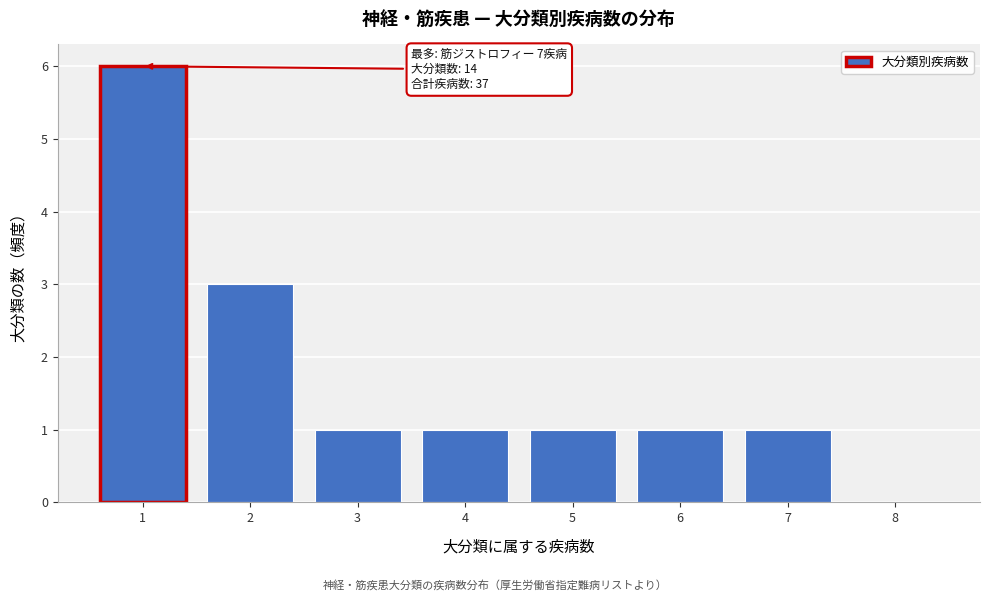

Reading right to left, transcribe all the data shown in this chart.

8=0	7=1	6=1	5=1	4=1	3=1	2=3	1=6